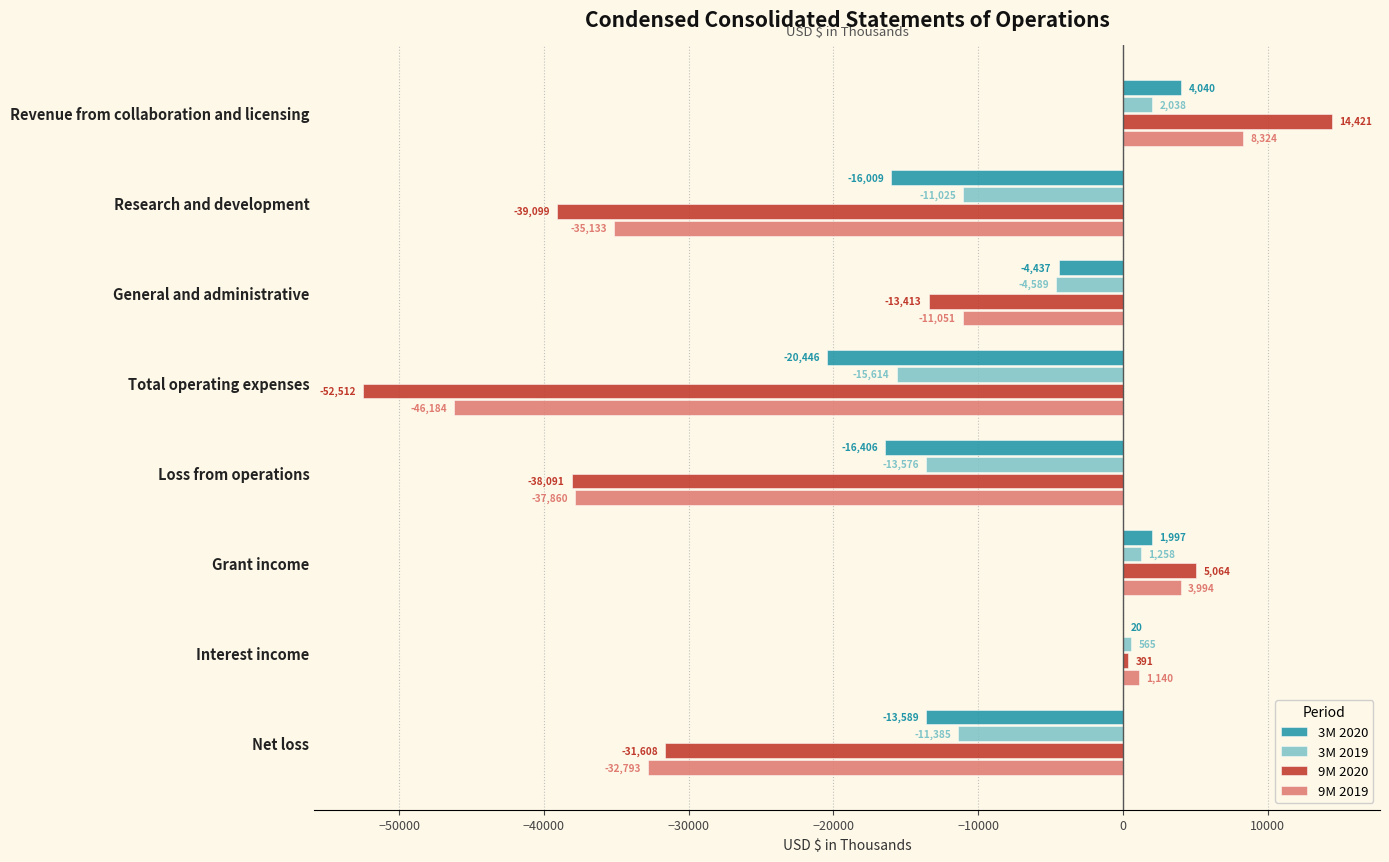

Which series changed the most between Interest income and Net loss?

9M 2019